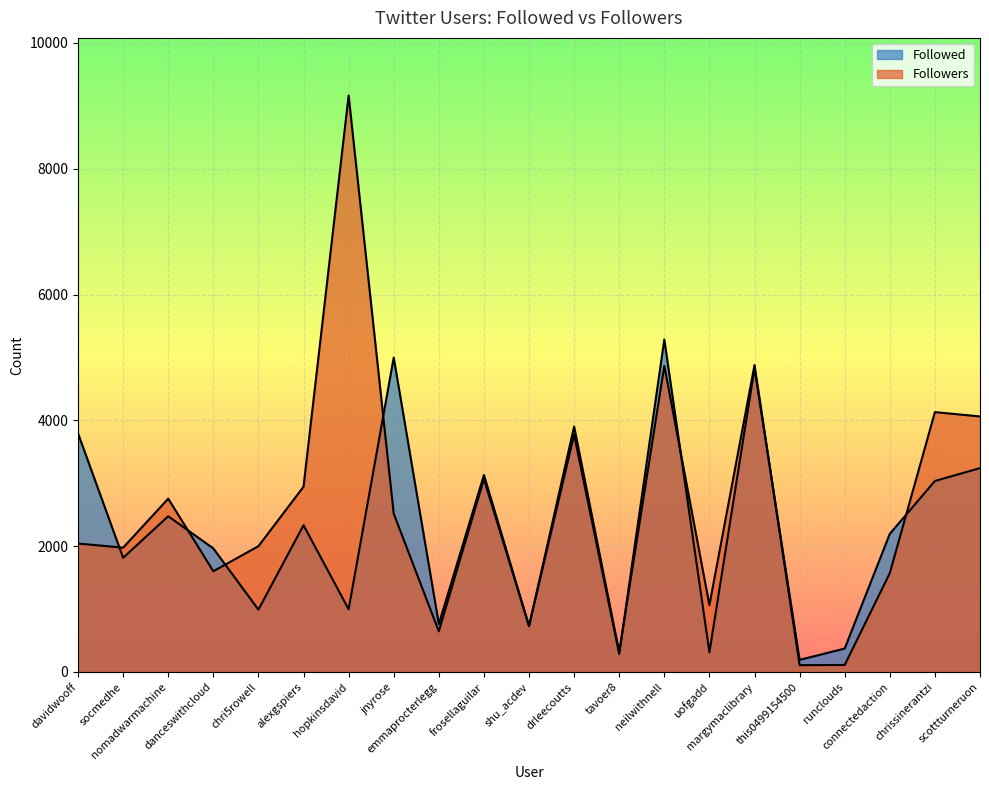

What is the difference between the second highest and second lowest values in the Followers series?

4768